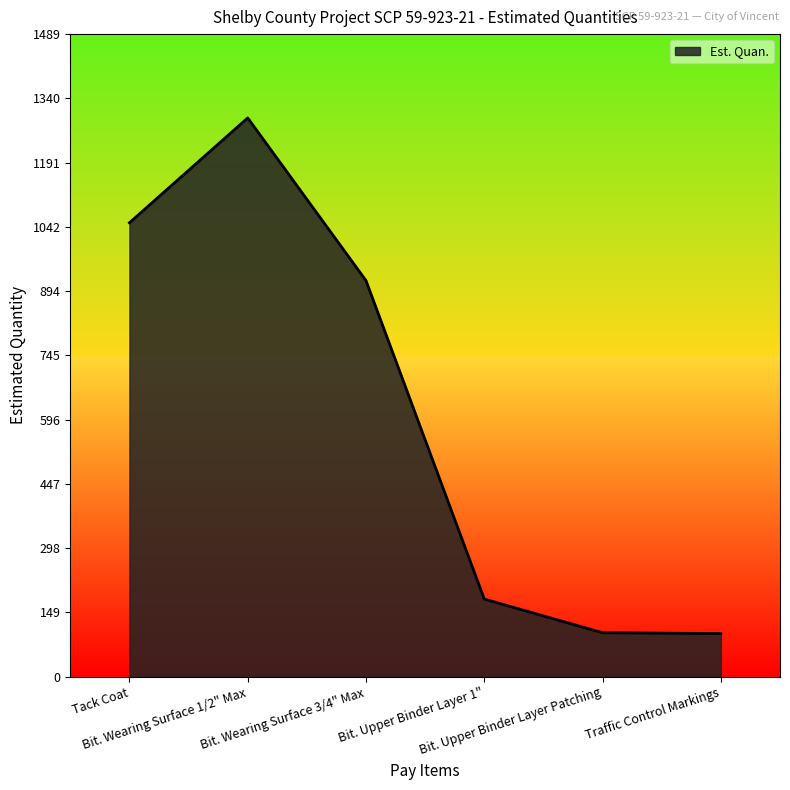

At which label does the data first exceed 918?

Tack Coat